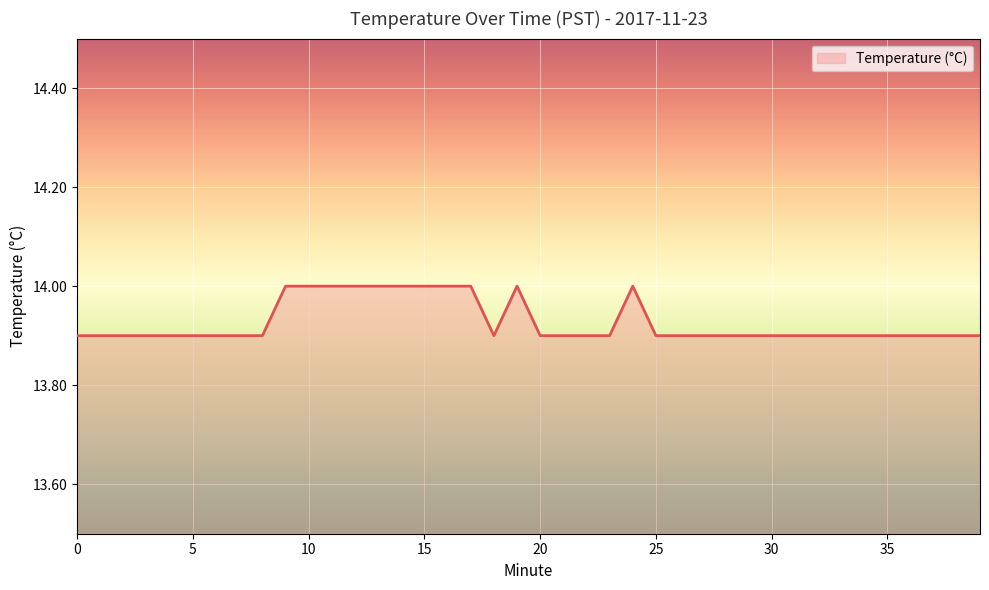

What is the minimum value shown in the chart?

13.9